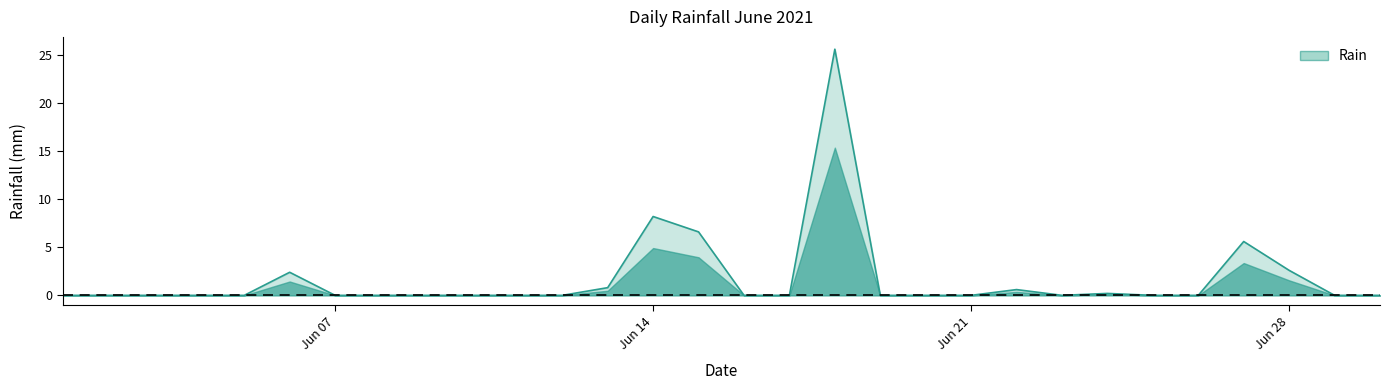

What is the difference between the maximum and minimum values?

25.6